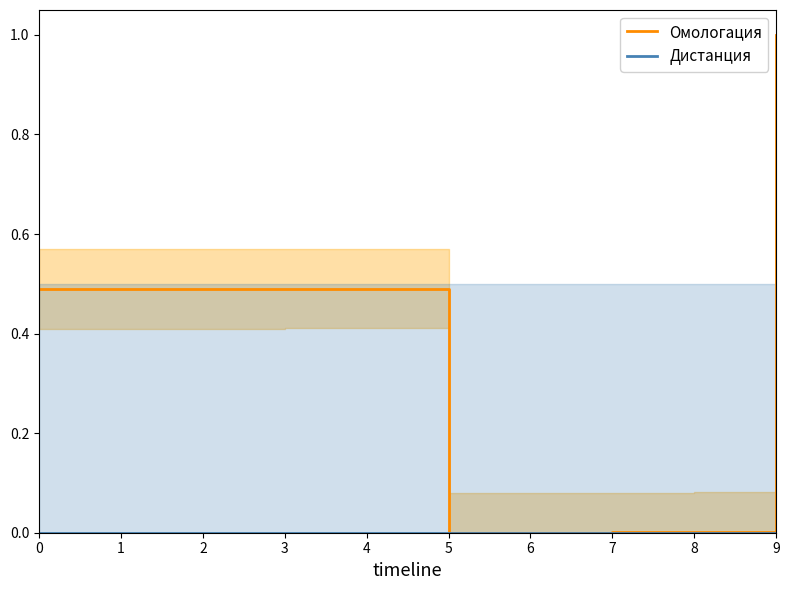

Which series has the largest range (max minus min)?

Омологация